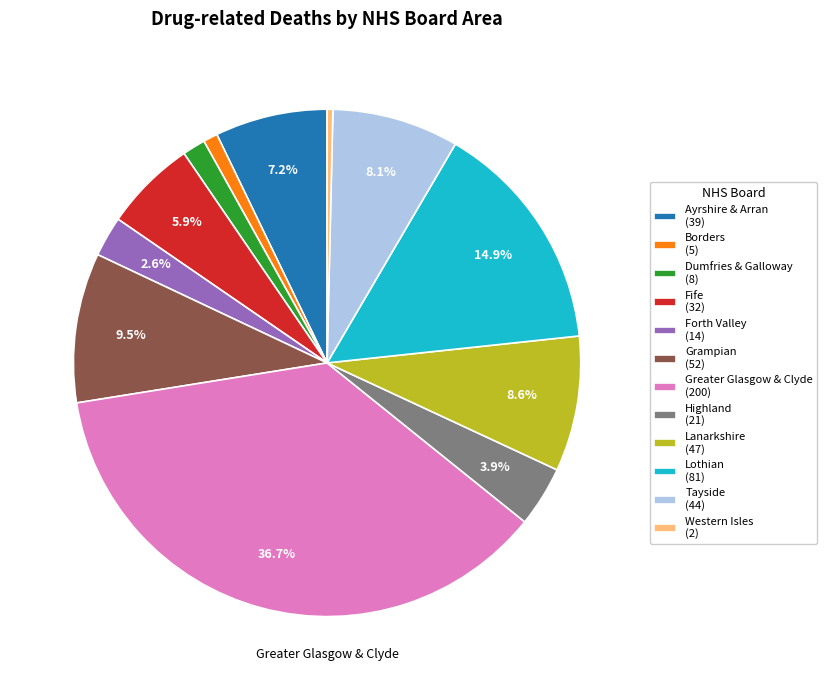

What is the largest slice in the pie chart?

Greater Glasgow & Clyde